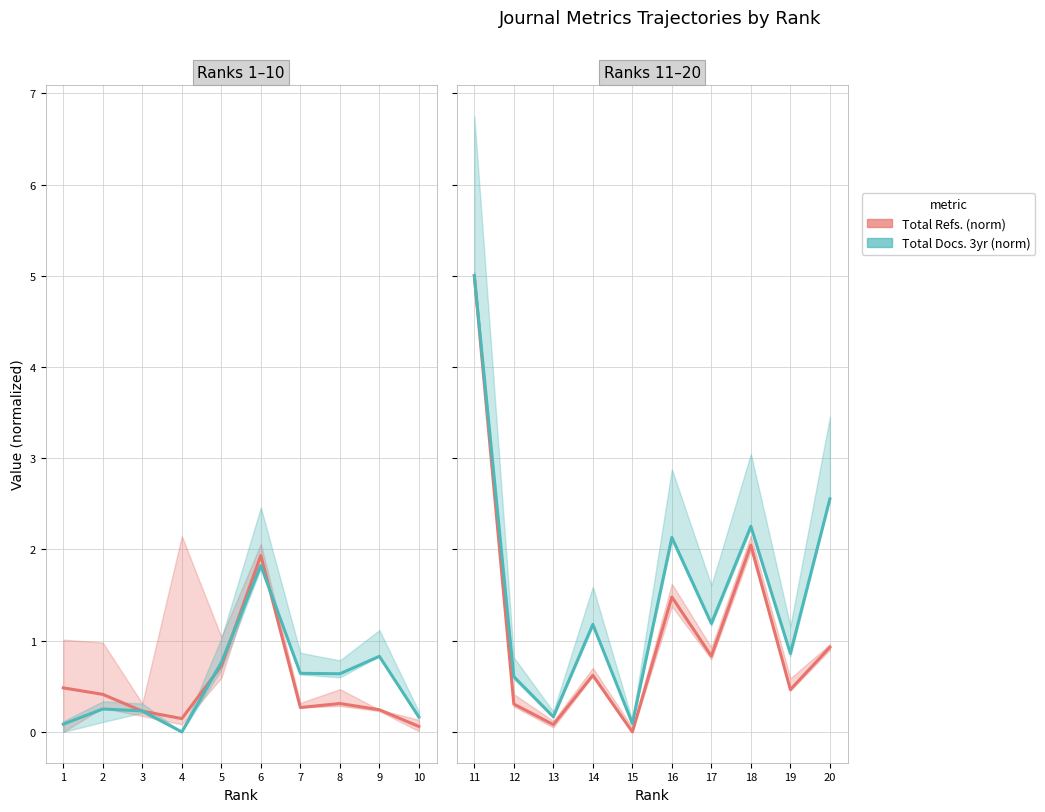

List the series in order of their overall mean, highest first.

Total Docs. 3yr (norm), Total Refs. (norm)